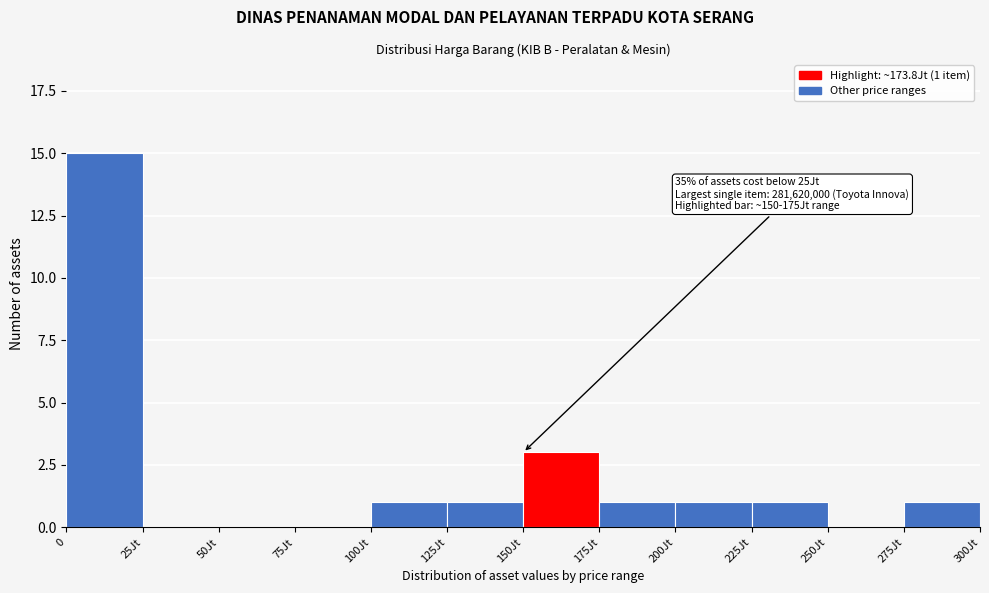

Reading right to left, transcribe all the data shown in this chart.

275Jt=1	250Jt=0	225Jt=1	200Jt=1	175Jt=1	150Jt=3	125Jt=1	100Jt=1	75Jt=0	50Jt=0	25Jt=0	0=15